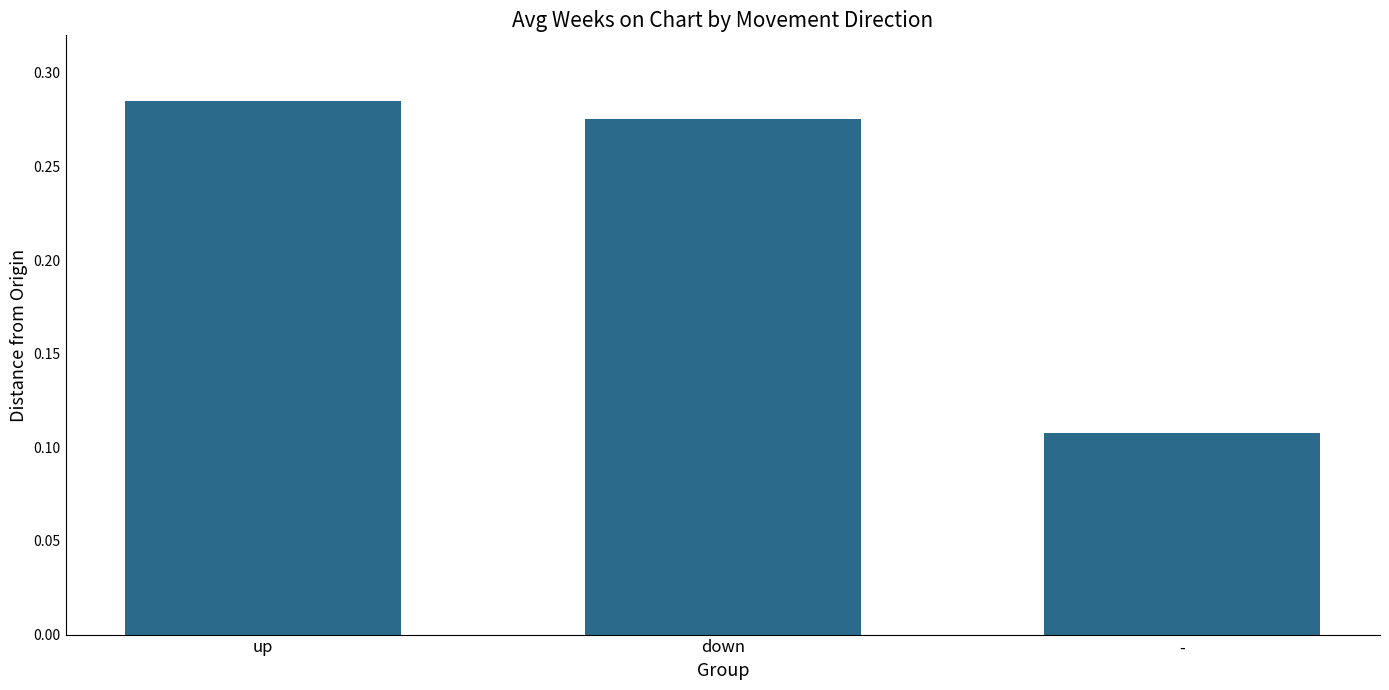

List the labels in order of value, largest first.

up, down, -